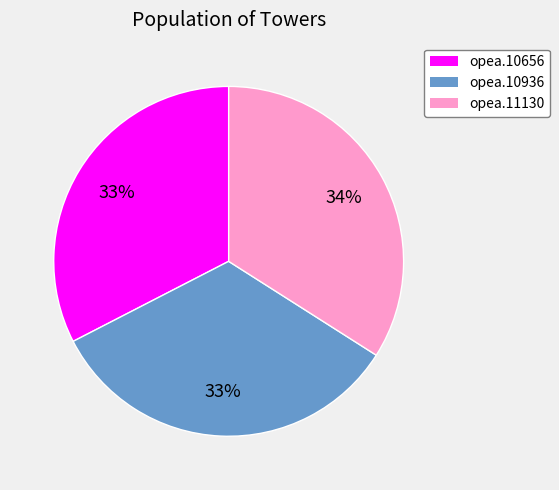

How many segments does this pie chart have?

3